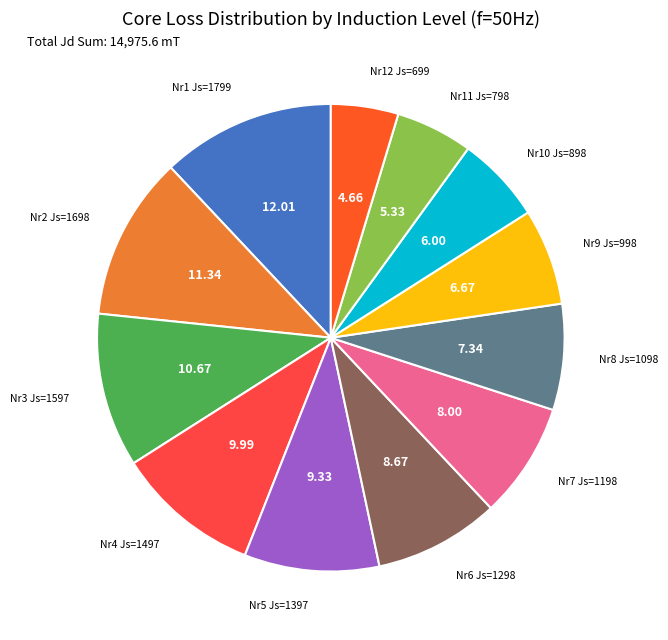

How many slices are in this pie chart?

12